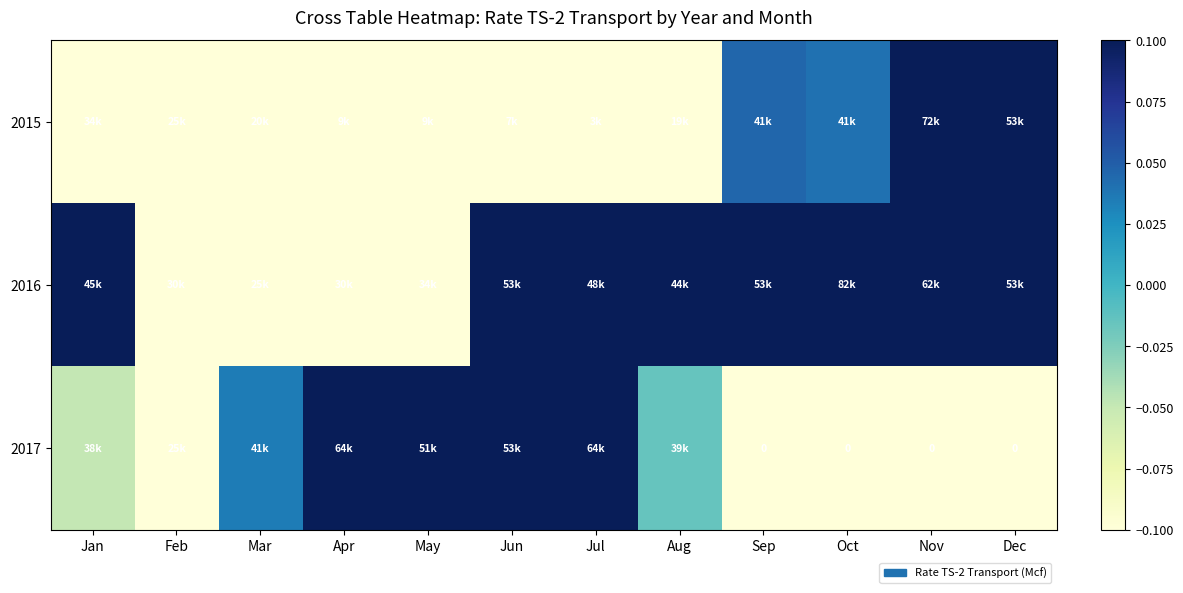

How many values in the 2015 series exceed 0?

4